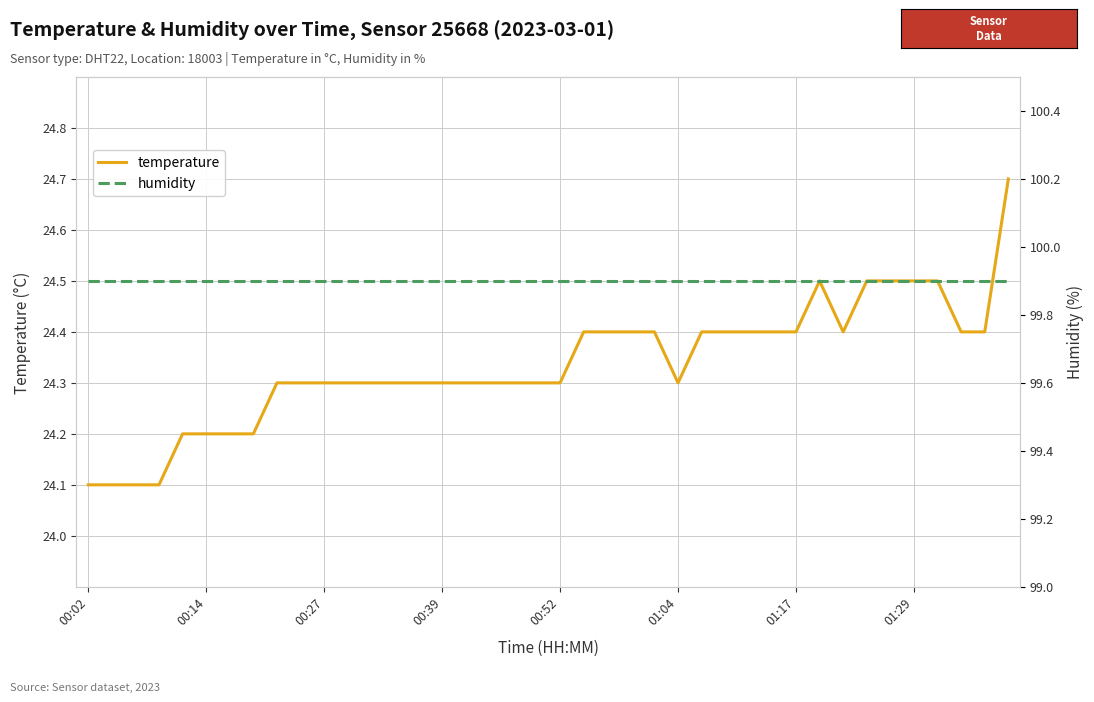

What value does the temperature series have at 36?

24.5